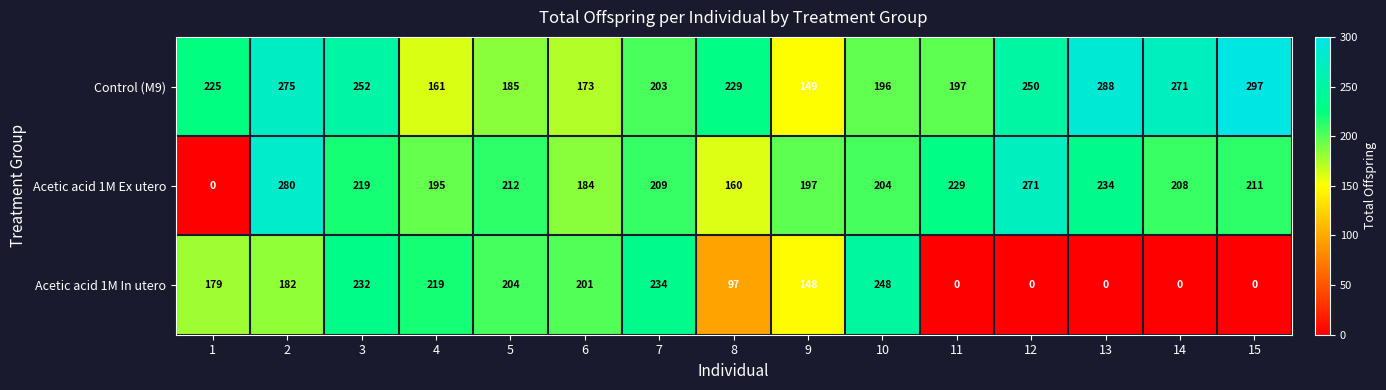

Read the Acetic acid 1M In utero value at 1, to the nearest 10.

180